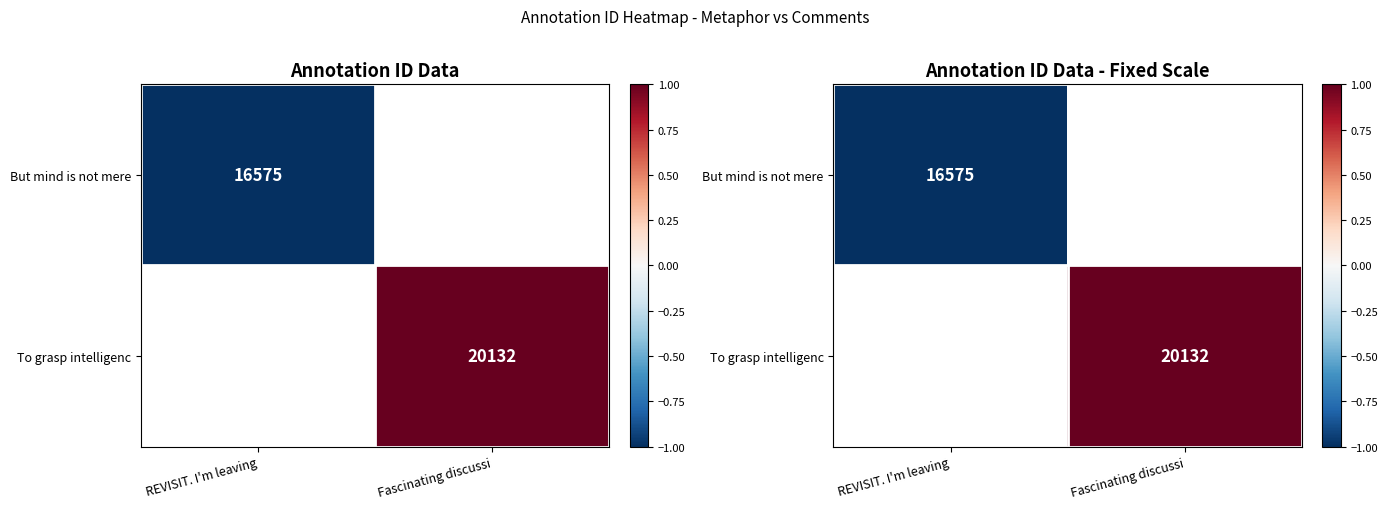

Is the value of To grasp intelligenc at Fascinating discussi greater than the value of But mind is not mere at REVISIT. I'm leaving?

Yes